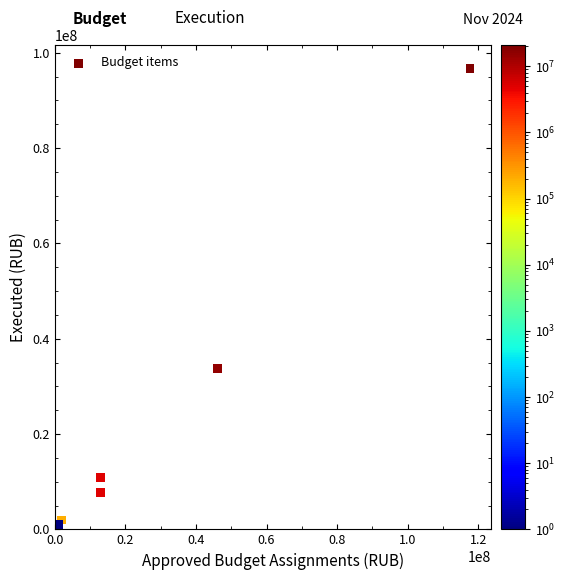

What Y value in the scatter plot is closest to 48384351?

33705750.1